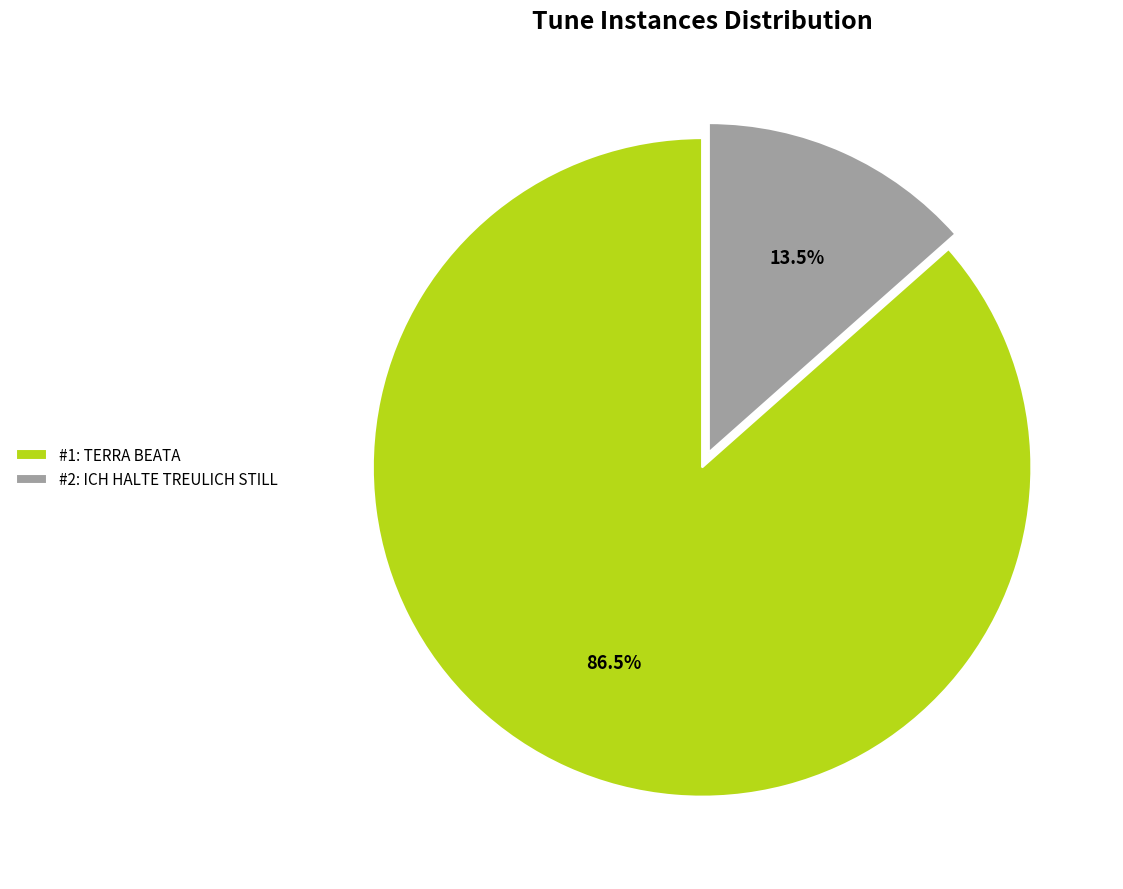

What is the largest slice in the pie chart?

#1: TERRA BEATA